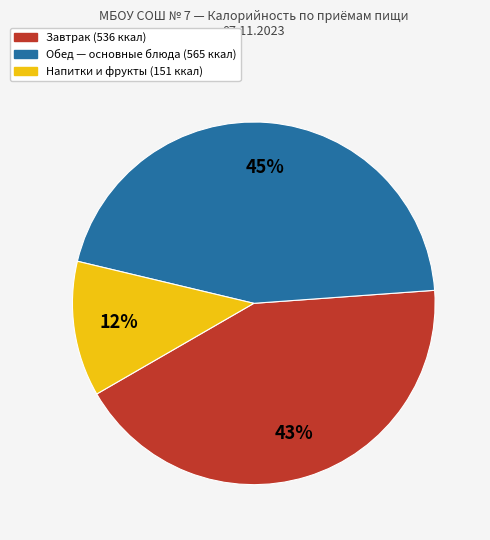

To the nearest percent, what is the difference between the largest and smallest slice percentages?

33%